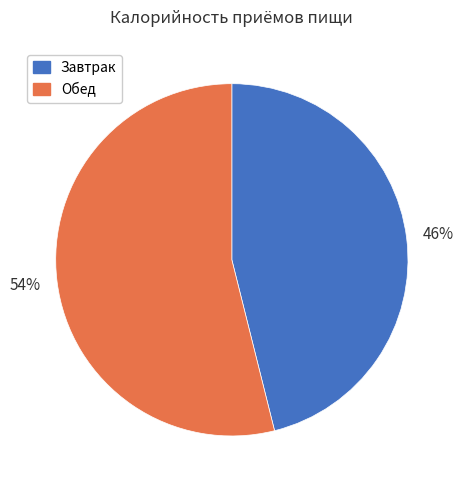

True or false: Завтрак accounts for 46% of the total.

True